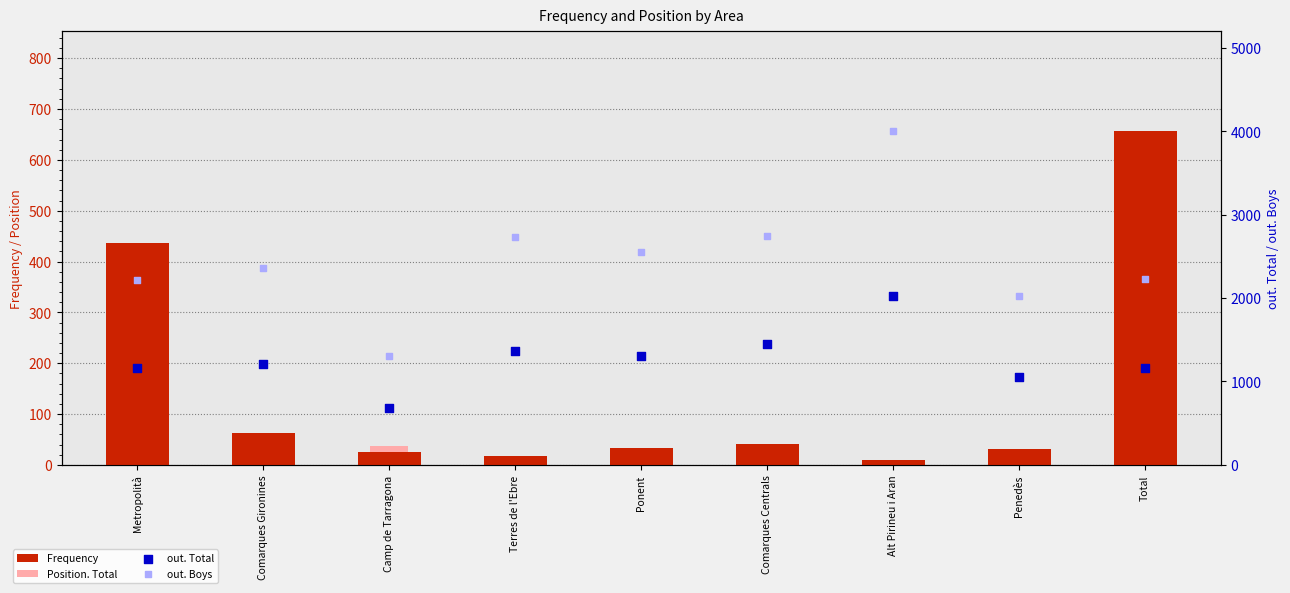

At which category is the sum across all series the highest?

Alt Pirineu i Aran